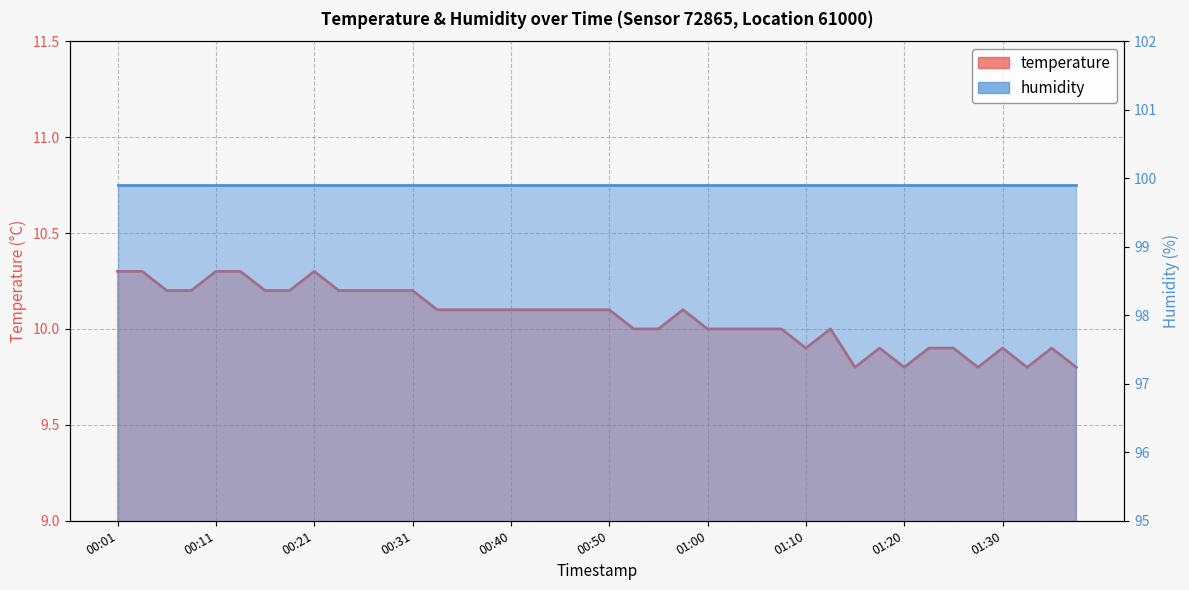

Rank the categories by value from lowest to highest.

01:15, 01:20, 01:27, 01:32, 01:37, 01:10, 01:17, 01:22, 01:25, 01:30, 01:35, 00:53, 00:55, 01:00, 01:02, 01:05, 01:07, 01:12, 00:33, 00:35, 00:38, 00:40, 00:43, 00:45, 00:48, 00:50, 00:58, 00:06, 00:08, 00:16, 00:18, 00:23, 00:26, 00:28, 00:31, 00:01, 00:04, 00:11, 00:13, 00:21